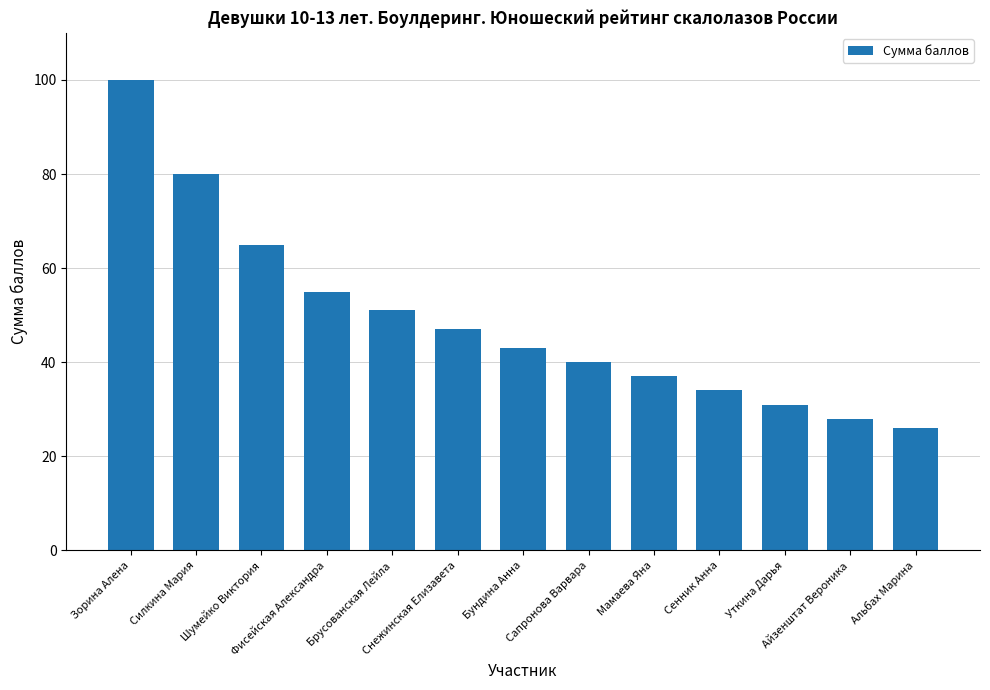

What is the average value?

49